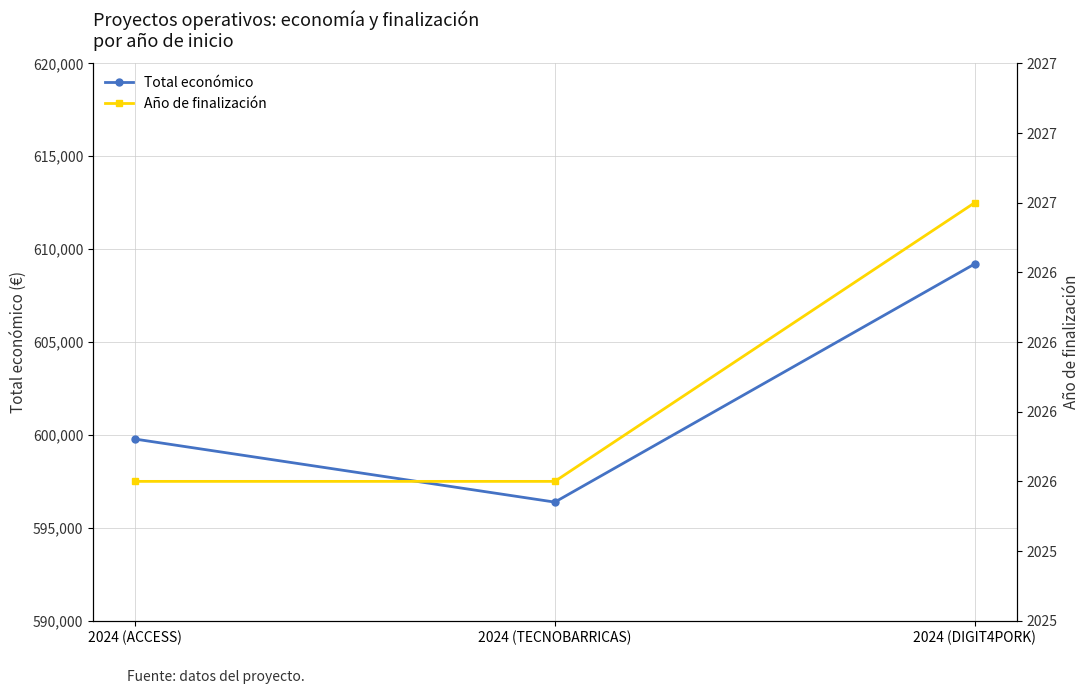

List the series in order of their overall mean, lowest first.

Año de finalización, Total económico